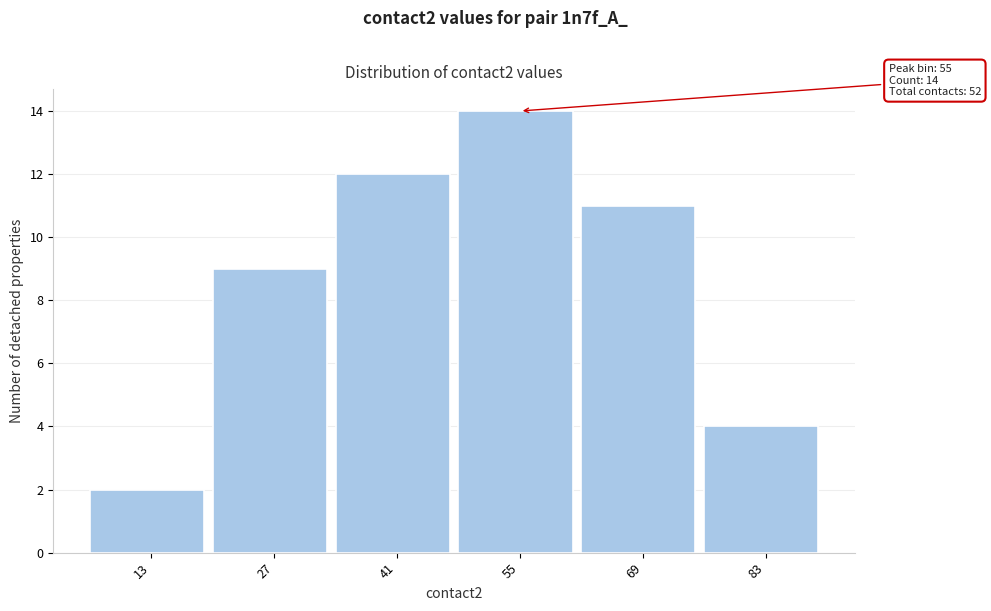

Reading right to left, transcribe all the data shown in this chart.

4	11	14	12	9	2